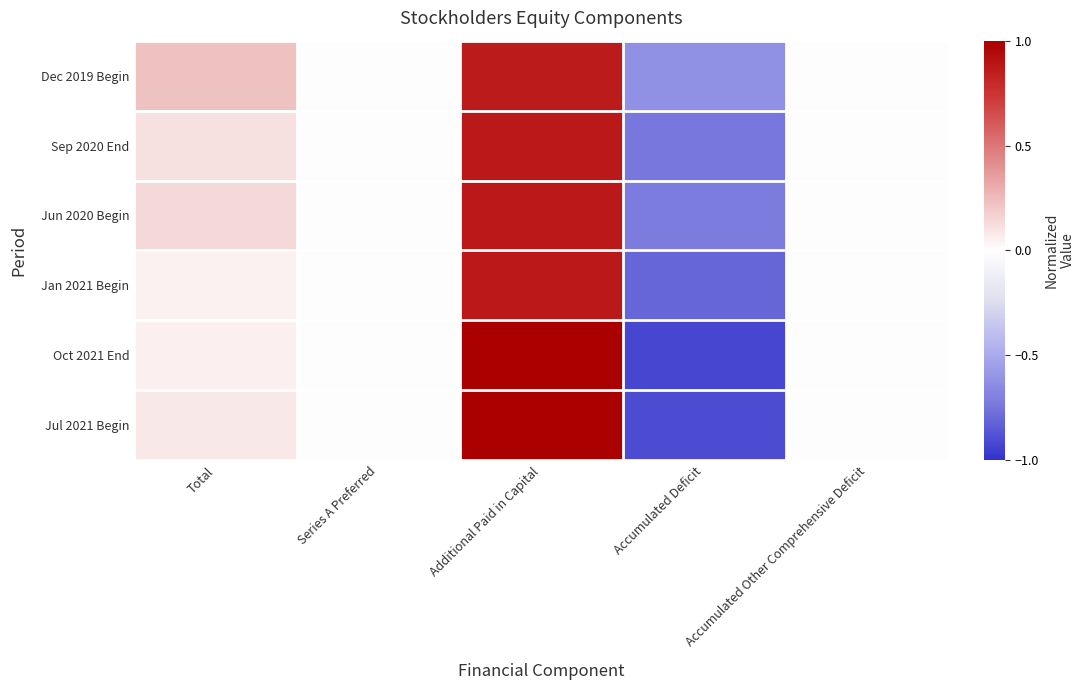

At which category is the sum across all series the highest?

Additional Paid in Capital